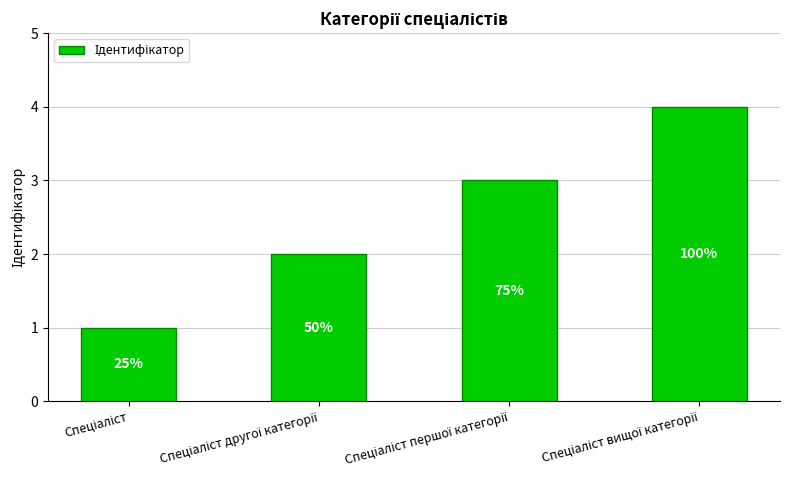

How many bars are there in total?

4